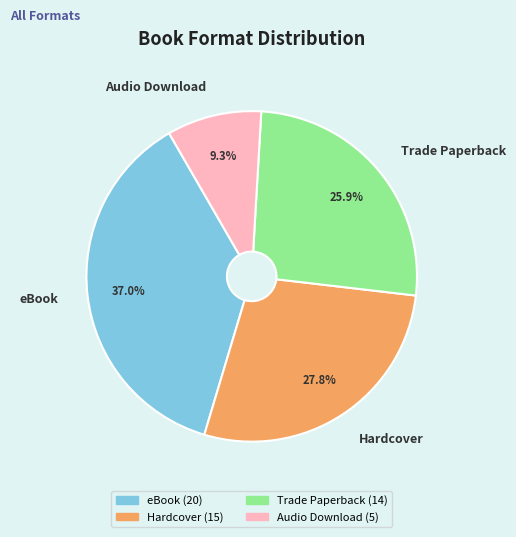

Is it true that Trade Paperback is 26% of the pie?

True